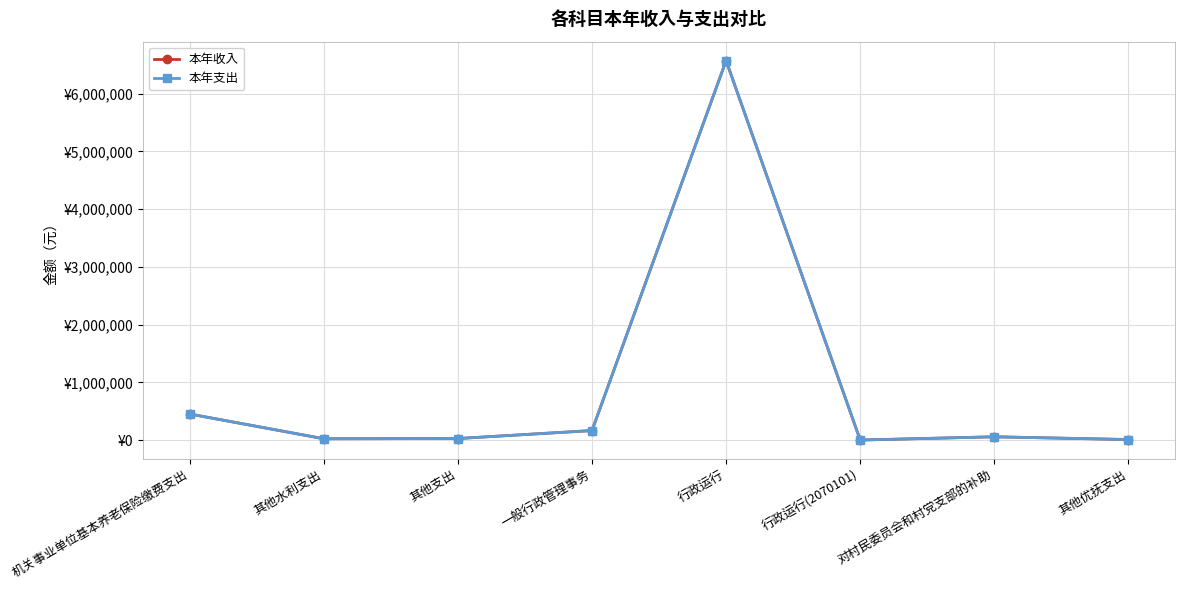

At which label does 本年支出 reach its peak?

行政运行